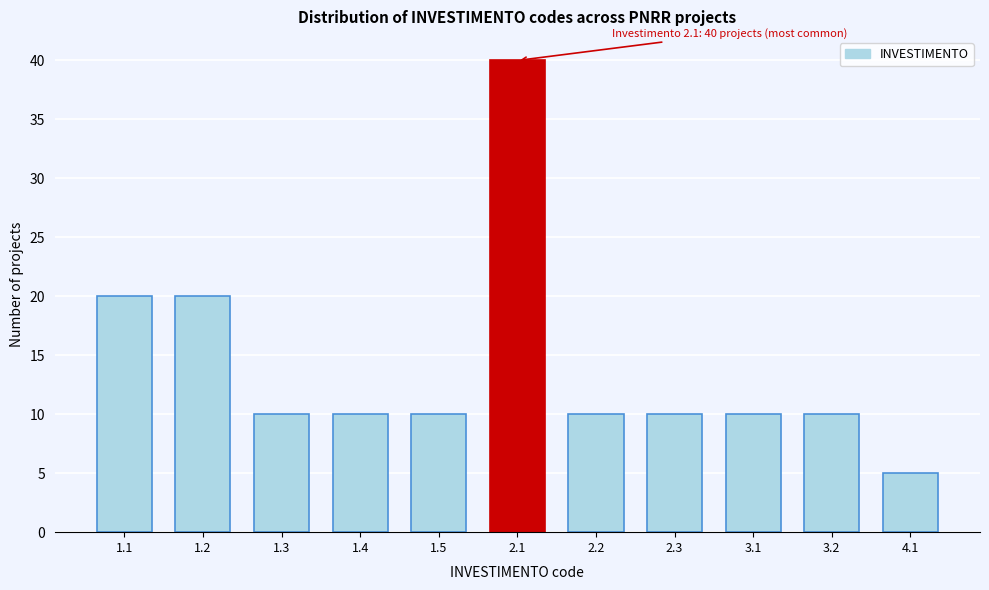

Reading left to right, transcribe all the data shown in this chart.

20	20	10	10	10	40	10	10	10	10	5